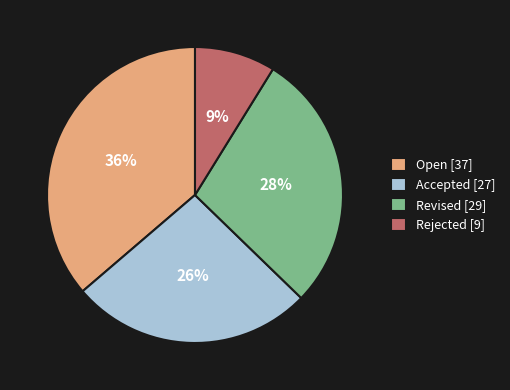

Which slice is the largest?

Open